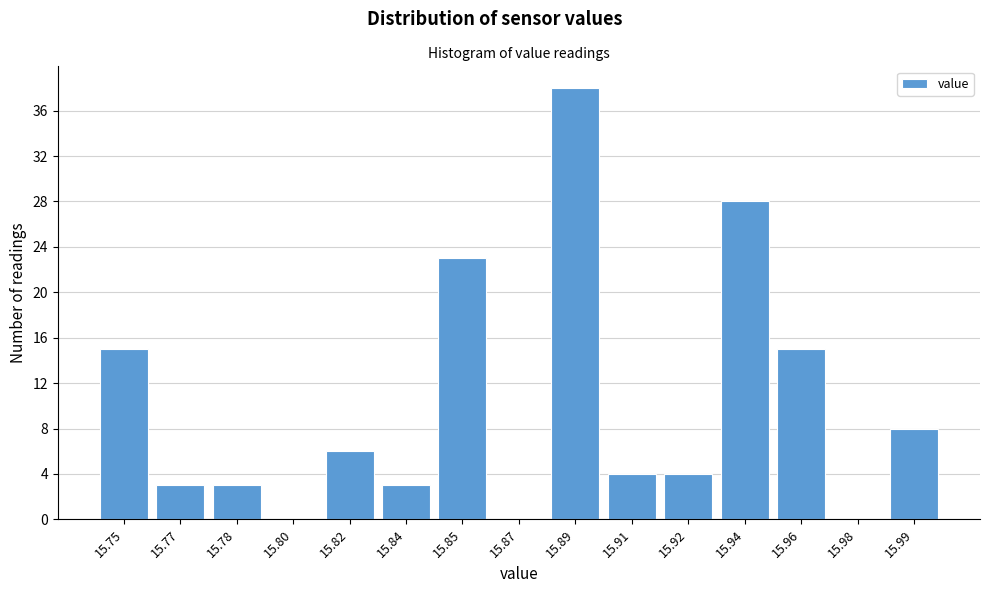

Reading left to right, list all the values displayed in this chart.

15.75=15	15.77=3	15.78=3	15.80=0	15.82=6	15.84=3	15.85=23	15.87=0	15.89=38	15.91=4	15.92=4	15.94=28	15.96=15	15.98=0	15.99=8